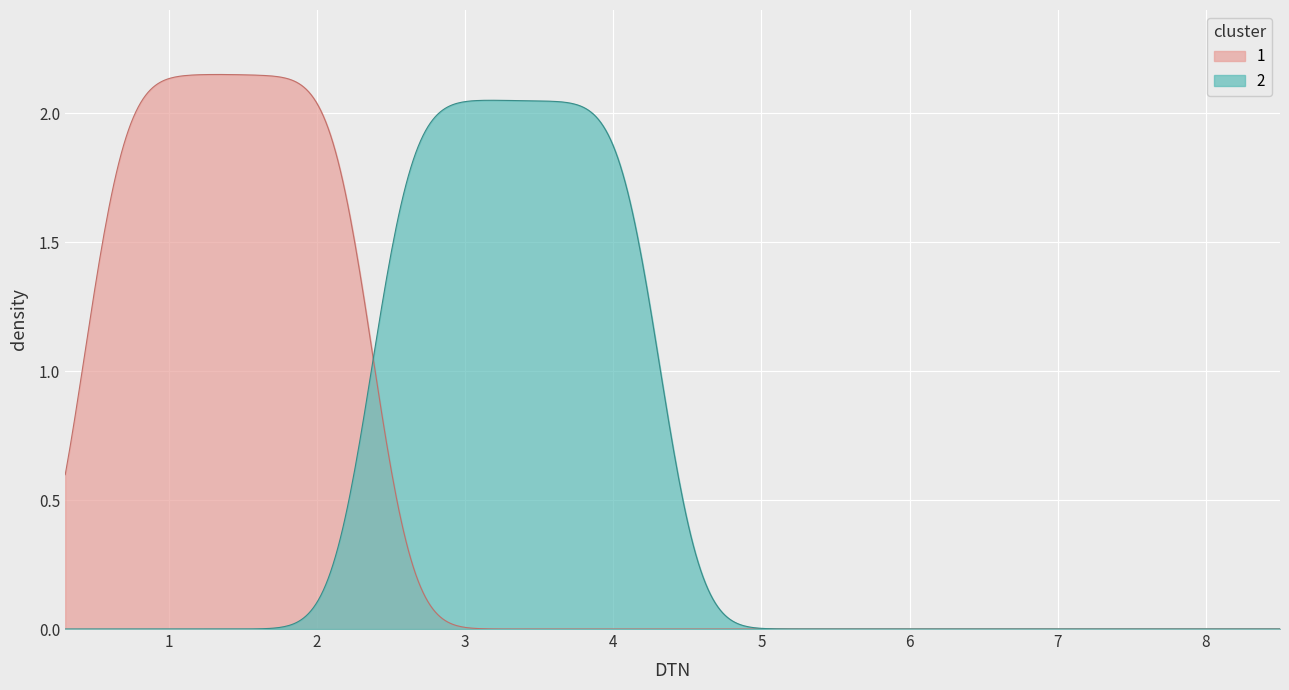

Count the number of data series in this chart.

2